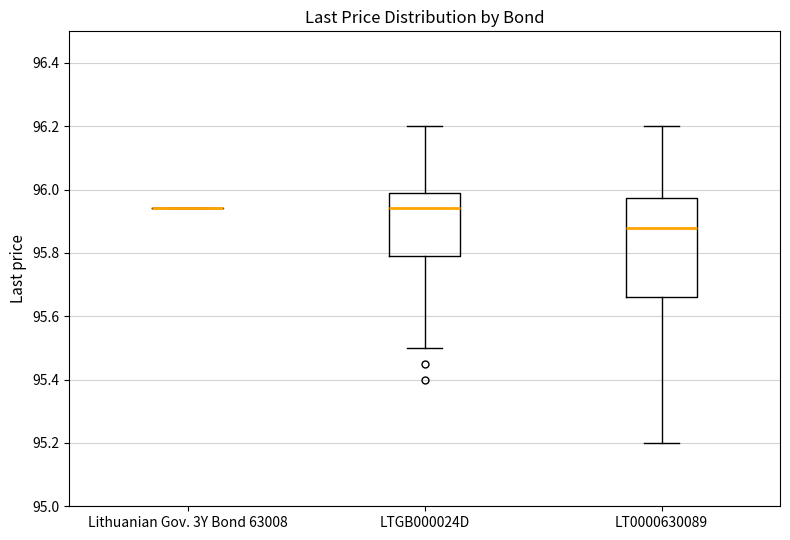

Which box is the tallest, from its lower edge to its upper edge?

LT0000630089